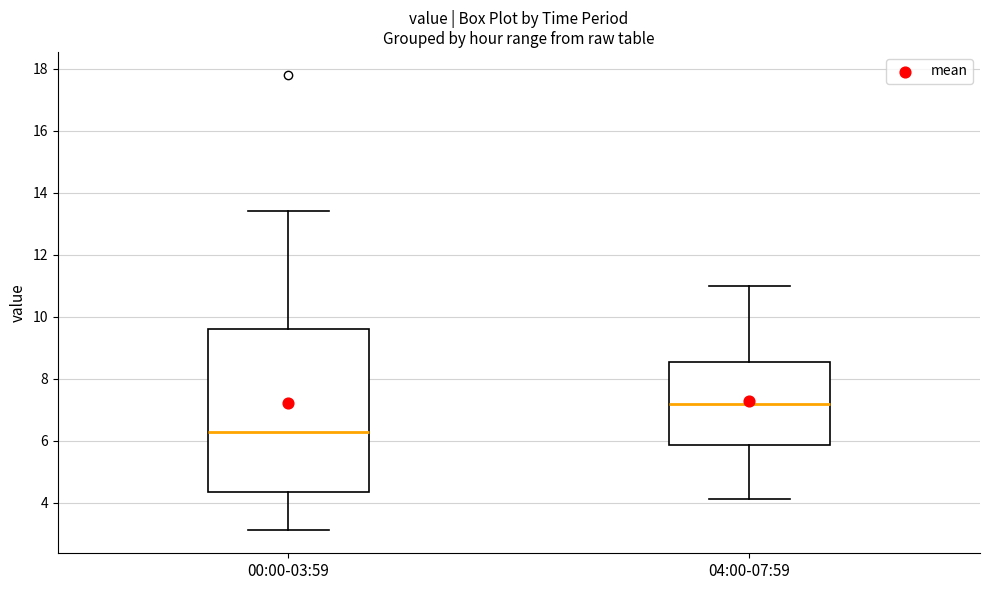

Which box is the tallest, from its lower edge to its upper edge?

00:00-03:59